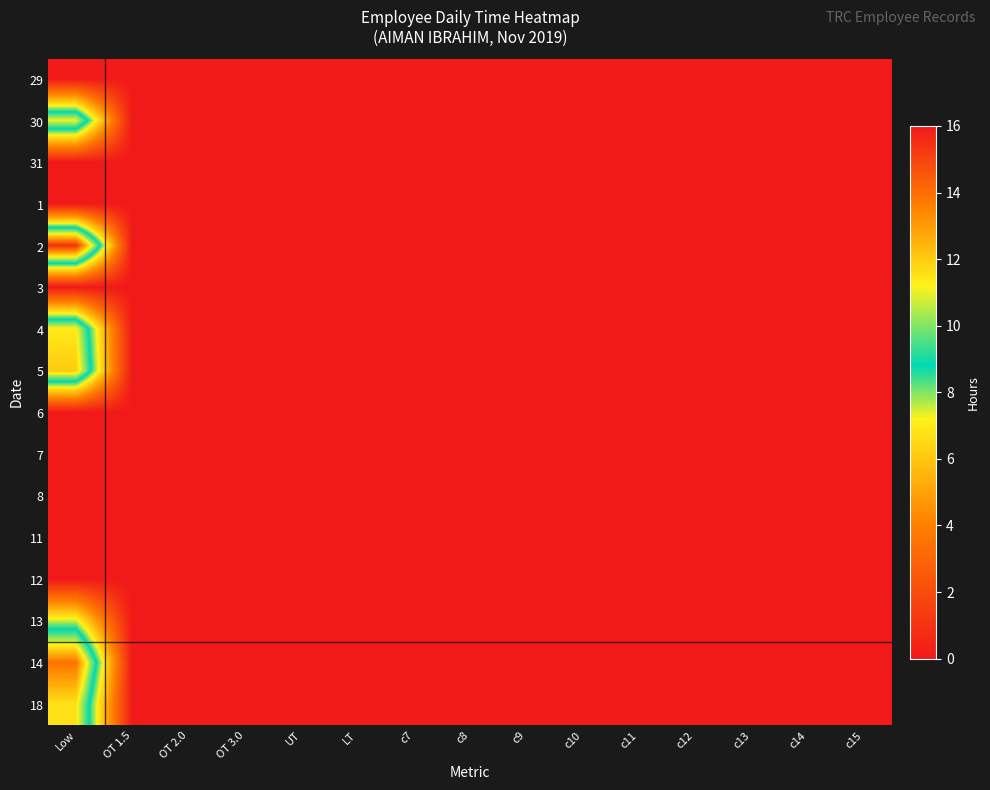

Which category has the highest value across all series?

Low